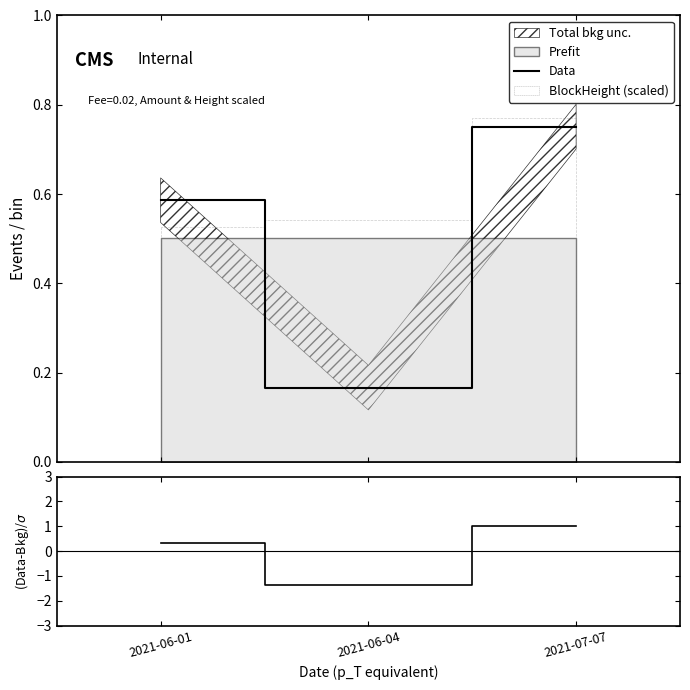

How many categories are shown in the chart?

3